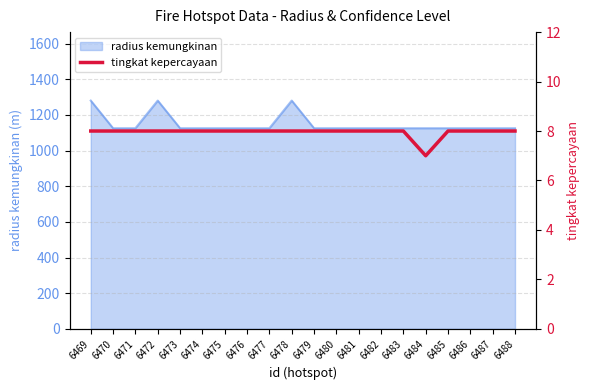

How many interior local valleys (lower than both neighbors) does the data have?

1